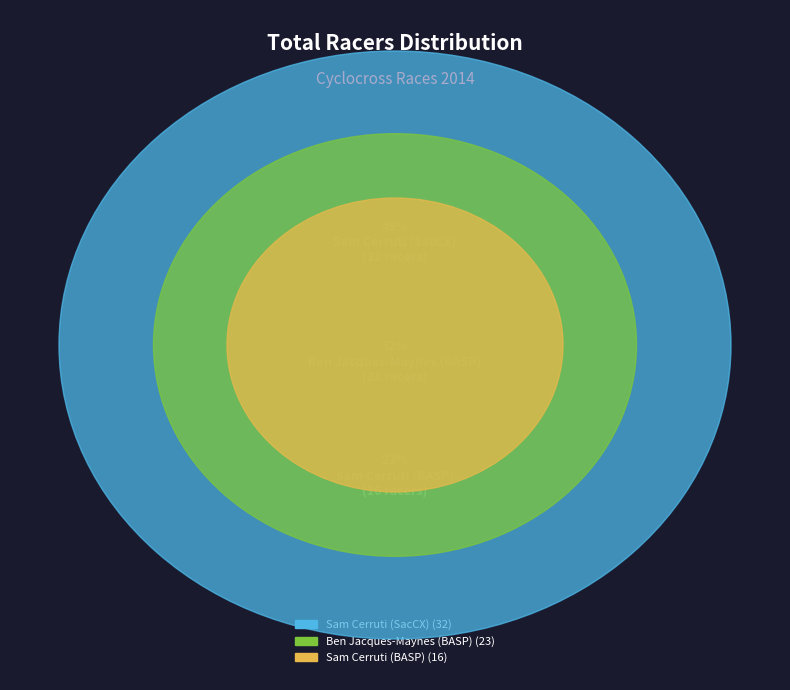

What is the change in value from Ben Jacques-Maynes (BASP) to Sam Cerruti (BASP)?

-7